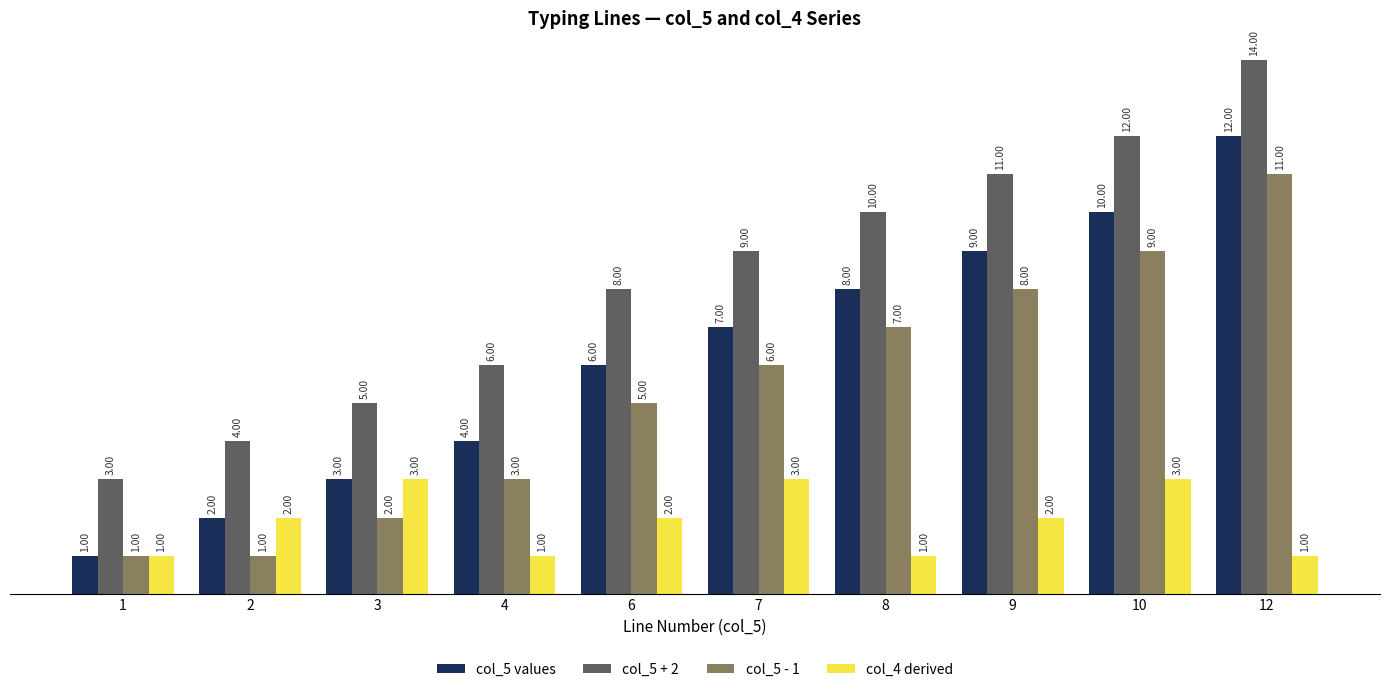

Reading left to right, transcribe all the data shown in this chart.

col_5 values: 1	2	3	4	6	7	8	9	10	12
col_5 + 2: 3	4	5	6	8	9	10	11	12	14
col_5 - 1: 1	1	2	3	5	6	7	8	9	11
col_4 derived: 1	2	3	1	2	3	1	2	3	1